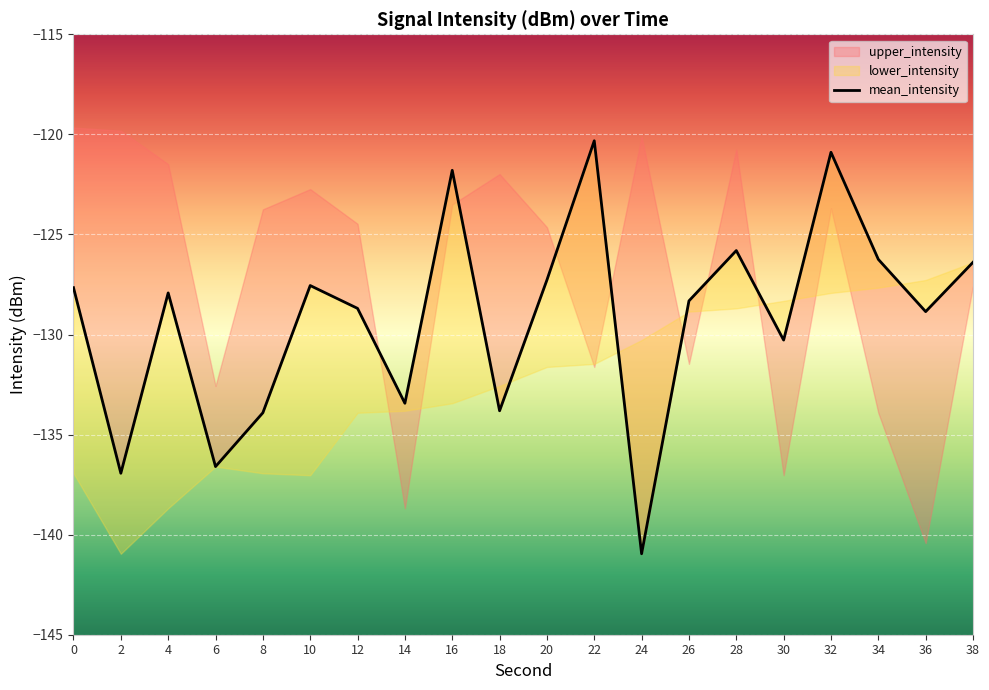

Reading left to right, list all the values displayed in this chart.

0=-127.7	2=-136.9	4=-127.9	6=-136.6	8=-133.9	10=-127.6	12=-128.7	14=-133.4	16=-121.8	18=-133.8	20=-127.3	22=-120.3	24=-141.0	26=-128.3	28=-125.8	30=-130.3	32=-120.9	34=-126.2	36=-128.9	38=-126.4